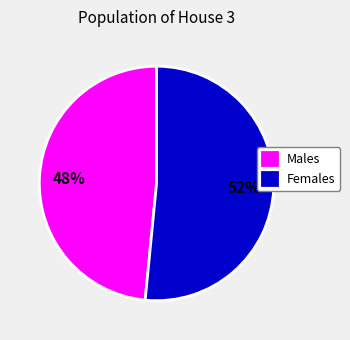

Between Males and Females, which is larger?

Females